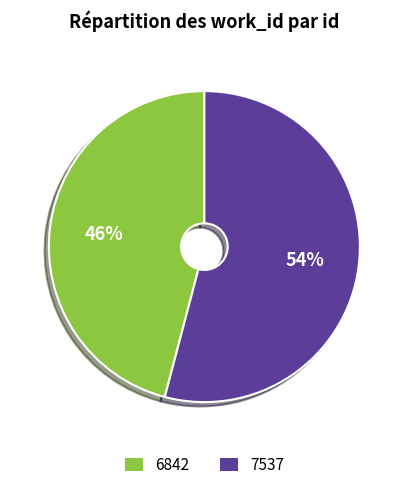

What is the largest slice in the pie chart?

7537